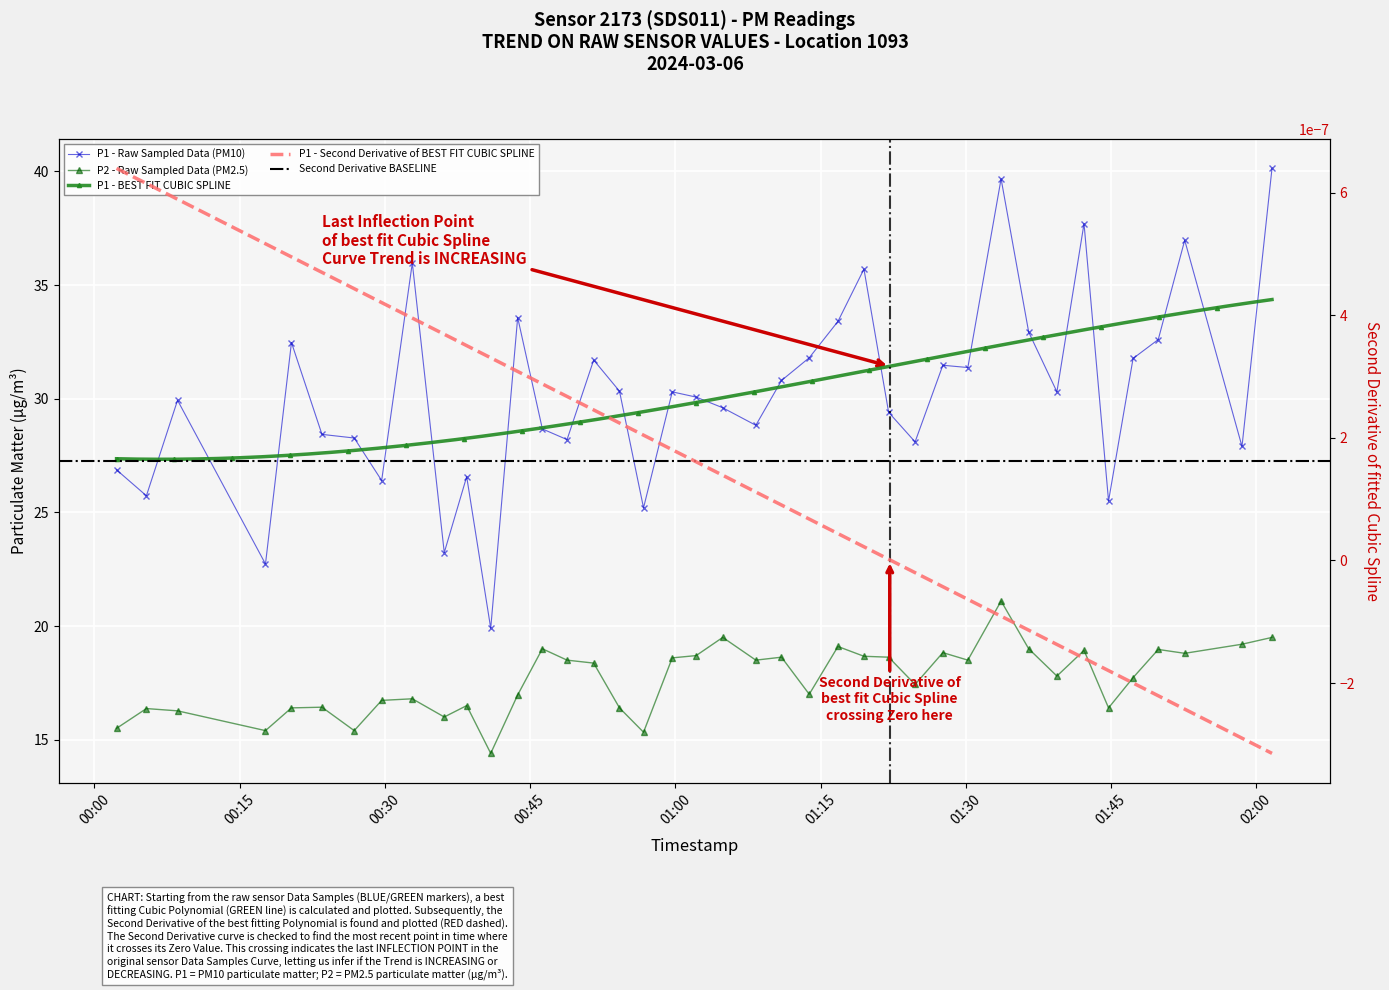

At which category does the chart reach its minimum across all series?

2024-03-06T00:40:56